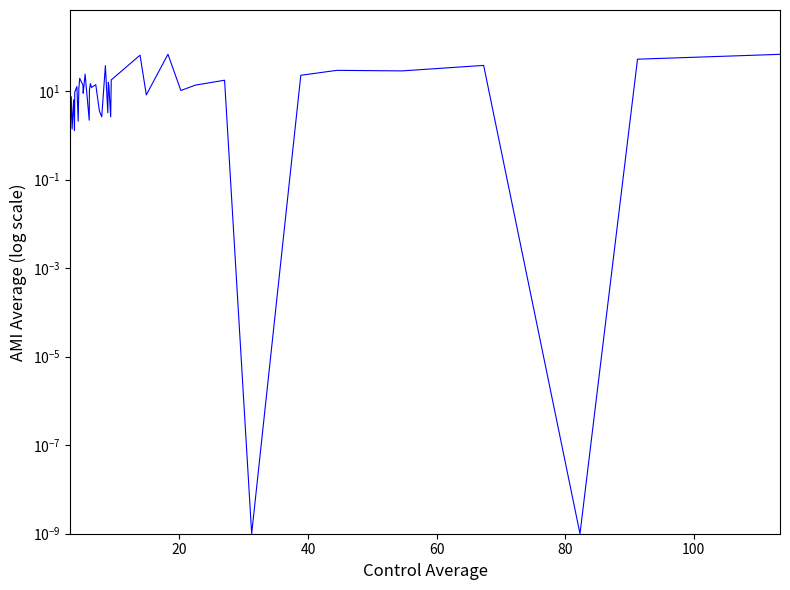

How many lines are shown in the chart?

1